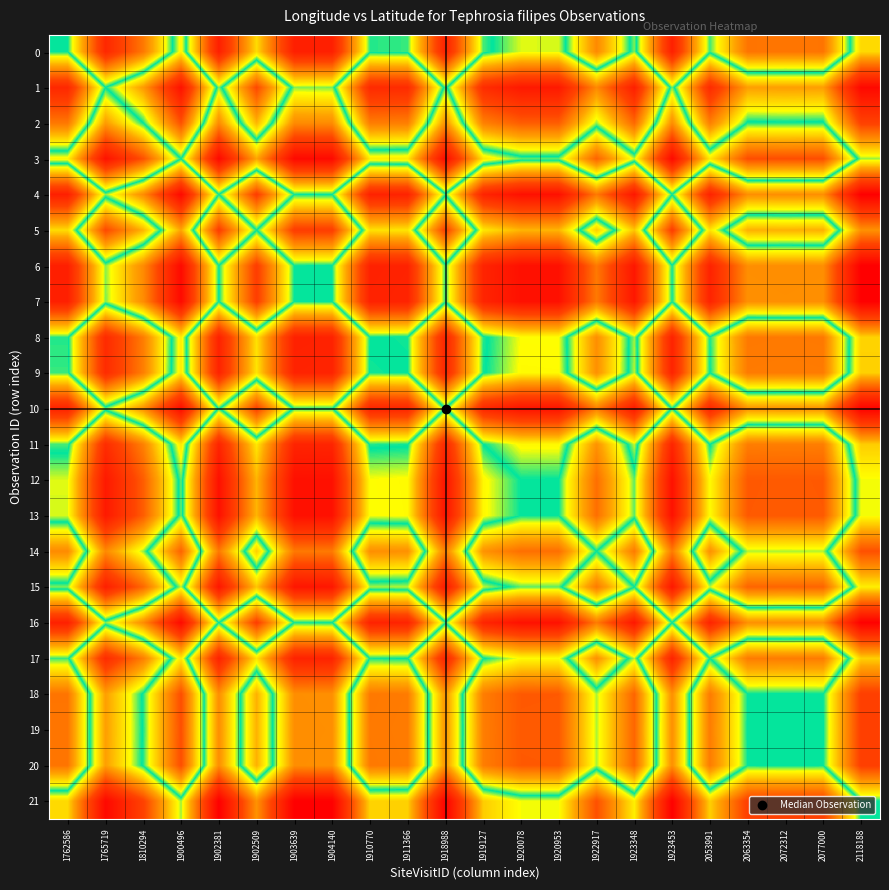

Reading left to right, extract all data points from this chart.

0: 1762586=0.0	1765719=5.3	1810294=3.0	1900496=-0.9	1902381=5.6	1902509=1.2	1903639=5.6	1904140=5.6	1910770=0.1	1911366=0.1	1918988=5.5	1919127=0.2	1920078=-0.6	1920953=-0.6	1922917=2.6	1923348=-0.3	1923453=5.6	2053991=0.1	2063354=3.1	2072312=3.1	2077000=3.1	2118188=-1.3
1: 1762586=-5.3	1765719=0.0	1810294=-2.3	1900496=-6.1	1902381=0.4	1902509=-4.1	1903639=0.4	1904140=0.3	1910770=-5.2	1911366=-5.1	1918988=0.2	1919127=-5.1	1920078=-5.9	1920953=-5.9	1922917=-2.6	1923348=-5.6	1923453=0.3	2053991=-5.1	2063354=-2.2	2072312=-2.2	2077000=-2.2	2118188=-6.5
2: 1762586=-3.0	1765719=2.3	1810294=0.0	1900496=-3.9	1902381=2.6	1902509=-1.8	1903639=2.6	1904140=2.6	1910770=-2.9	1911366=-2.9	1918988=2.5	1919127=-2.8	1920078=-3.6	1920953=-3.6	1922917=-0.4	1923348=-3.4	1923453=2.6	2053991=-2.9	2063354=0.1	2072312=0.1	2077000=0.1	2118188=-4.3
3: 1762586=0.9	1765719=6.1	1810294=3.9	1900496=0.0	1902381=6.5	1902509=2.1	1903639=6.5	1904140=6.5	1910770=1.0	1911366=1.0	1918988=6.4	1919127=1.0	1920078=0.3	1920953=0.3	1922917=3.5	1923348=0.5	1923453=6.5	2053991=1.0	2063354=4.0	2072312=3.9	2077000=4.0	2118188=-0.4
4: 1762586=-5.6	1765719=-0.4	1810294=-2.6	1900496=-6.5	1902381=0.0	1902509=-4.4	1903639=0.0	1904140=-0.0	1910770=-5.5	1911366=-5.5	1918988=-0.1	1919127=-5.4	1920078=-6.2	1920953=-6.2	1922917=-3.0	1923348=-6.0	1923453=-0.0	2053991=-5.5	2063354=-2.5	2072312=-2.5	2077000=-2.5	2118188=-6.9
5: 1762586=-1.2	1765719=4.1	1810294=1.8	1900496=-2.1	1902381=4.4	1902509=0.0	1903639=4.4	1904140=4.4	1910770=-1.1	1911366=-1.1	1918988=4.3	1919127=-1.0	1920078=-1.8	1920953=-1.8	1922917=1.4	1923348=-1.6	1923453=4.4	2053991=-1.1	2063354=1.9	2072312=1.9	2077000=1.9	2118188=-2.5
6: 1762586=-5.6	1765719=-0.4	1810294=-2.6	1900496=-6.5	1902381=-0.0	1902509=-4.4	1903639=0.0	1904140=-0.0	1910770=-5.5	1911366=-5.5	1918988=-0.1	1919127=-5.5	1920078=-6.2	1920953=-6.2	1922917=-3.0	1923348=-6.0	1923453=-0.0	2053991=-5.5	2063354=-2.5	2072312=-2.6	2077000=-2.5	2118188=-6.9
7: 1762586=-5.6	1765719=-0.3	1810294=-2.6	1900496=-6.5	1902381=0.0	1902509=-4.4	1903639=0.0	1904140=0.0	1910770=-5.5	1911366=-5.5	1918988=-0.1	1919127=-5.4	1920078=-6.2	1920953=-6.2	1922917=-3.0	1923348=-6.0	1923453=-0.0	2053991=-5.5	2063354=-2.5	2072312=-2.5	2077000=-2.5	2118188=-6.9
8: 1762586=-0.1	1765719=5.2	1810294=2.9	1900496=-1.0	1902381=5.5	1902509=1.1	1903639=5.5	1904140=5.5	1910770=0.0	1911366=0.0	1918988=5.4	1919127=0.1	1920078=-0.7	1920953=-0.7	1922917=2.5	1923348=-0.4	1923453=5.5	2053991=0.0	2063354=3.0	2072312=3.0	2077000=3.0	2118188=-1.4
9: 1762586=-0.1	1765719=5.1	1810294=2.9	1900496=-1.0	1902381=5.5	1902509=1.1	1903639=5.5	1904140=5.5	1910770=-0.0	1911366=0.0	1918988=5.4	1919127=0.0	1920078=-0.7	1920953=-0.7	1922917=2.5	1923348=-0.5	1923453=5.5	2053991=0.0	2063354=3.0	2072312=2.9	2077000=3.0	2118188=-1.4
10: 1762586=-5.5	1765719=-0.2	1810294=-2.5	1900496=-6.4	1902381=0.1	1902509=-4.3	1903639=0.1	1904140=0.1	1910770=-5.4	1911366=-5.4	1918988=0.0	1919127=-5.3	1920078=-6.1	1920953=-6.1	1922917=-2.9	1923348=-5.9	1923453=0.1	2053991=-5.4	2063354=-2.4	2072312=-2.4	2077000=-2.4	2118188=-6.8
11: 1762586=-0.2	1765719=5.1	1810294=2.8	1900496=-1.0	1902381=5.4	1902509=1.0	1903639=5.5	1904140=5.4	1910770=-0.1	1911366=-0.0	1918988=5.3	1919127=0.0	1920078=-0.8	1920953=-0.8	1922917=2.4	1923348=-0.5	1923453=5.4	2053991=-0.0	2063354=2.9	2072312=2.9	2077000=2.9	2118188=-1.4
12: 1762586=0.6	1765719=5.9	1810294=3.6	1900496=-0.3	1902381=6.2	1902509=1.8	1903639=6.2	1904140=6.2	1910770=0.7	1911366=0.7	1918988=6.1	1919127=0.8	1920078=0.0	1920953=0.0	1922917=3.2	1923348=0.3	1923453=6.2	2053991=0.7	2063354=3.7	2072312=3.7	2077000=3.7	2118188=-0.7
13: 1762586=0.6	1765719=5.9	1810294=3.6	1900496=-0.3	1902381=6.2	1902509=1.8	1903639=6.2	1904140=6.2	1910770=0.7	1911366=0.7	1918988=6.1	1919127=0.8	1920078=-0.0	1920953=0.0	1922917=3.2	1923348=0.2	1923453=6.2	2053991=0.7	2063354=3.7	2072312=3.7	2077000=3.7	2118188=-0.7
14: 1762586=-2.6	1765719=2.6	1810294=0.4	1900496=-3.5	1902381=3.0	1902509=-1.4	1903639=3.0	1904140=3.0	1910770=-2.5	1911366=-2.5	1918988=2.9	1919127=-2.4	1920078=-3.2	1920953=-3.2	1922917=0.0	1923348=-3.0	1923453=3.0	2053991=-2.5	2063354=0.5	2072312=0.5	2077000=0.5	2118188=-3.9
15: 1762586=0.3	1765719=5.6	1810294=3.4	1900496=-0.5	1902381=6.0	1902509=1.6	1903639=6.0	1904140=6.0	1910770=0.4	1911366=0.5	1918988=5.9	1919127=0.5	1920078=-0.3	1920953=-0.2	1922917=3.0	1923348=0.0	1923453=5.9	2053991=0.5	2063354=3.5	2072312=3.4	2077000=3.4	2118188=-0.9
16: 1762586=-5.6	1765719=-0.3	1810294=-2.6	1900496=-6.5	1902381=0.0	1902509=-4.4	1903639=0.0	1904140=0.0	1910770=-5.5	1911366=-5.5	1918988=-0.1	1919127=-5.4	1920078=-6.2	1920953=-6.2	1922917=-3.0	1923348=-5.9	1923453=0.0	2053991=-5.5	2063354=-2.5	2072312=-2.5	2077000=-2.5	2118188=-6.9
17: 1762586=-0.1	1765719=5.1	1810294=2.9	1900496=-1.0	1902381=5.5	1902509=1.1	1903639=5.5	1904140=5.5	1910770=-0.0	1911366=-0.0	1918988=5.4	1919127=0.0	1920078=-0.7	1920953=-0.7	1922917=2.5	1923348=-0.5	1923453=5.5	2053991=0.0	2063354=3.0	2072312=2.9	2077000=3.0	2118188=-1.4
18: 1762586=-3.1	1765719=2.2	1810294=-0.1	1900496=-4.0	1902381=2.5	1902509=-1.9	1903639=2.5	1904140=2.5	1910770=-3.0	1911366=-3.0	1918988=2.4	1919127=-2.9	1920078=-3.7	1920953=-3.7	1922917=-0.5	1923348=-3.5	1923453=2.5	2053991=-3.0	2063354=0.0	2072312=-0.0	2077000=-0.0	2118188=-4.4
19: 1762586=-3.1	1765719=2.2	1810294=-0.1	1900496=-3.9	1902381=2.5	1902509=-1.9	1903639=2.6	1904140=2.5	1910770=-3.0	1911366=-2.9	1918988=2.4	1919127=-2.9	1920078=-3.7	1920953=-3.7	1922917=-0.5	1923348=-3.4	1923453=2.5	2053991=-2.9	2063354=0.0	2072312=0.0	2077000=0.0	2118188=-4.3
20: 1762586=-3.1	1765719=2.2	1810294=-0.1	1900496=-4.0	1902381=2.5	1902509=-1.9	1903639=2.5	1904140=2.5	1910770=-3.0	1911366=-3.0	1918988=2.4	1919127=-2.9	1920078=-3.7	1920953=-3.7	1922917=-0.5	1923348=-3.4	1923453=2.5	2053991=-3.0	2063354=0.0	2072312=-0.0	2077000=0.0	2118188=-4.4
21: 1762586=1.3	1765719=6.5	1810294=4.3	1900496=0.4	1902381=6.9	1902509=2.5	1903639=6.9	1904140=6.9	1910770=1.4	1911366=1.4	1918988=6.8	1919127=1.4	1920078=0.7	1920953=0.7	1922917=3.9	1923348=0.9	1923453=6.9	2053991=1.4	2063354=4.4	2072312=4.3	2077000=4.4	2118188=0.0